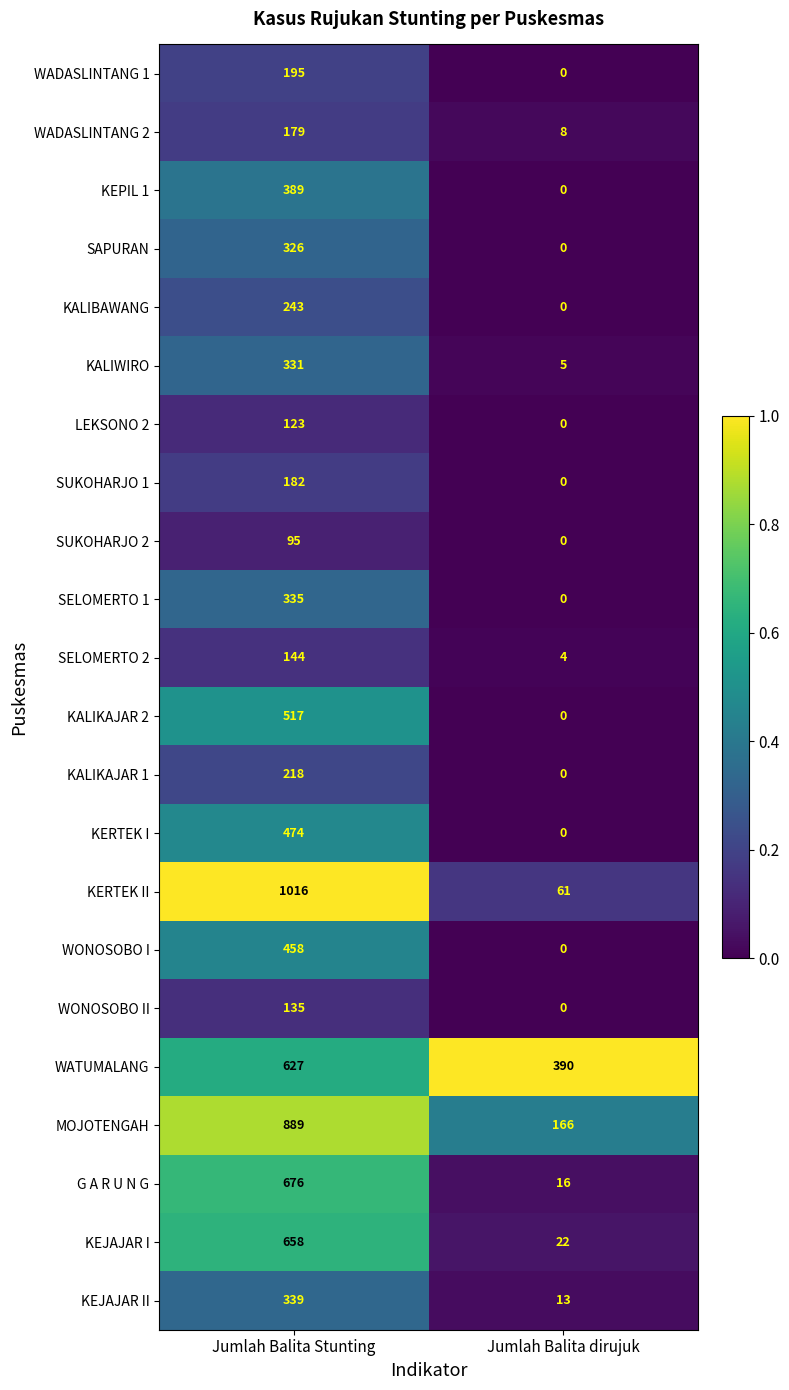

What is the maximum value shown in the chart?

1016